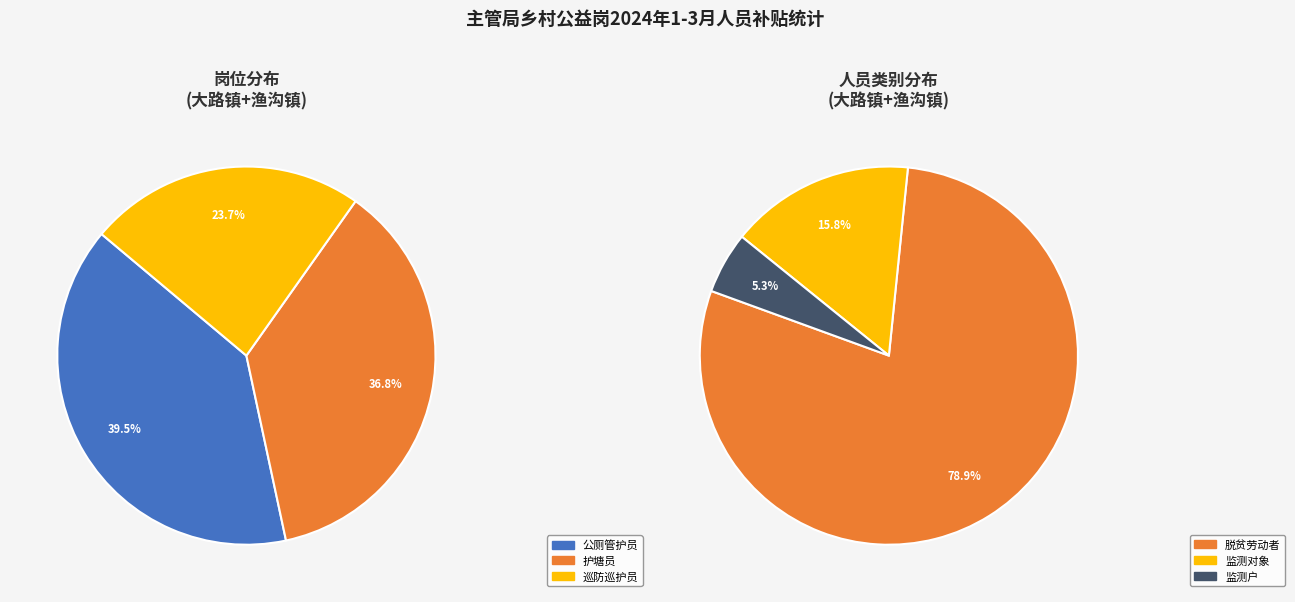

Which has a higher value, 公厕管护员 or 监测户?

公厕管护员